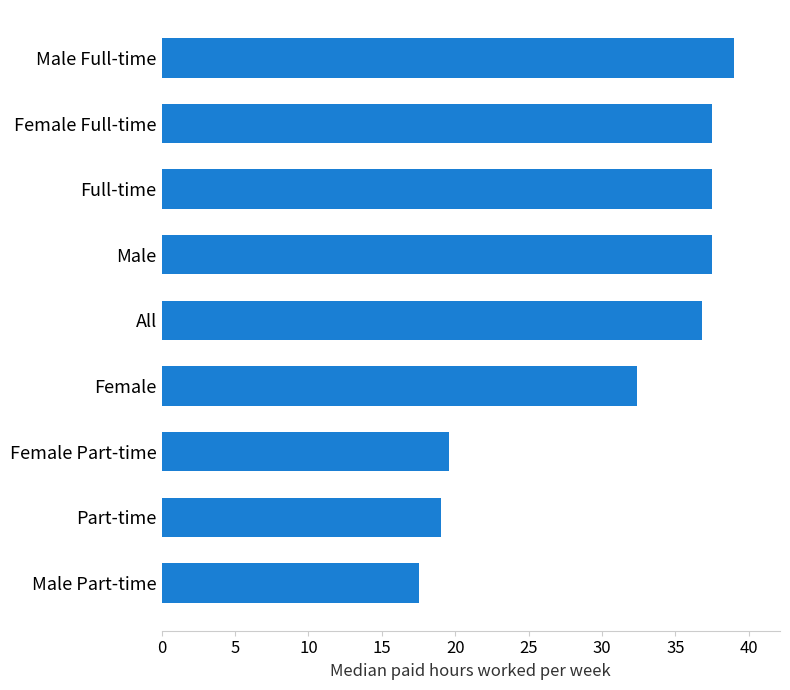

What is the sum of all values?

276.8